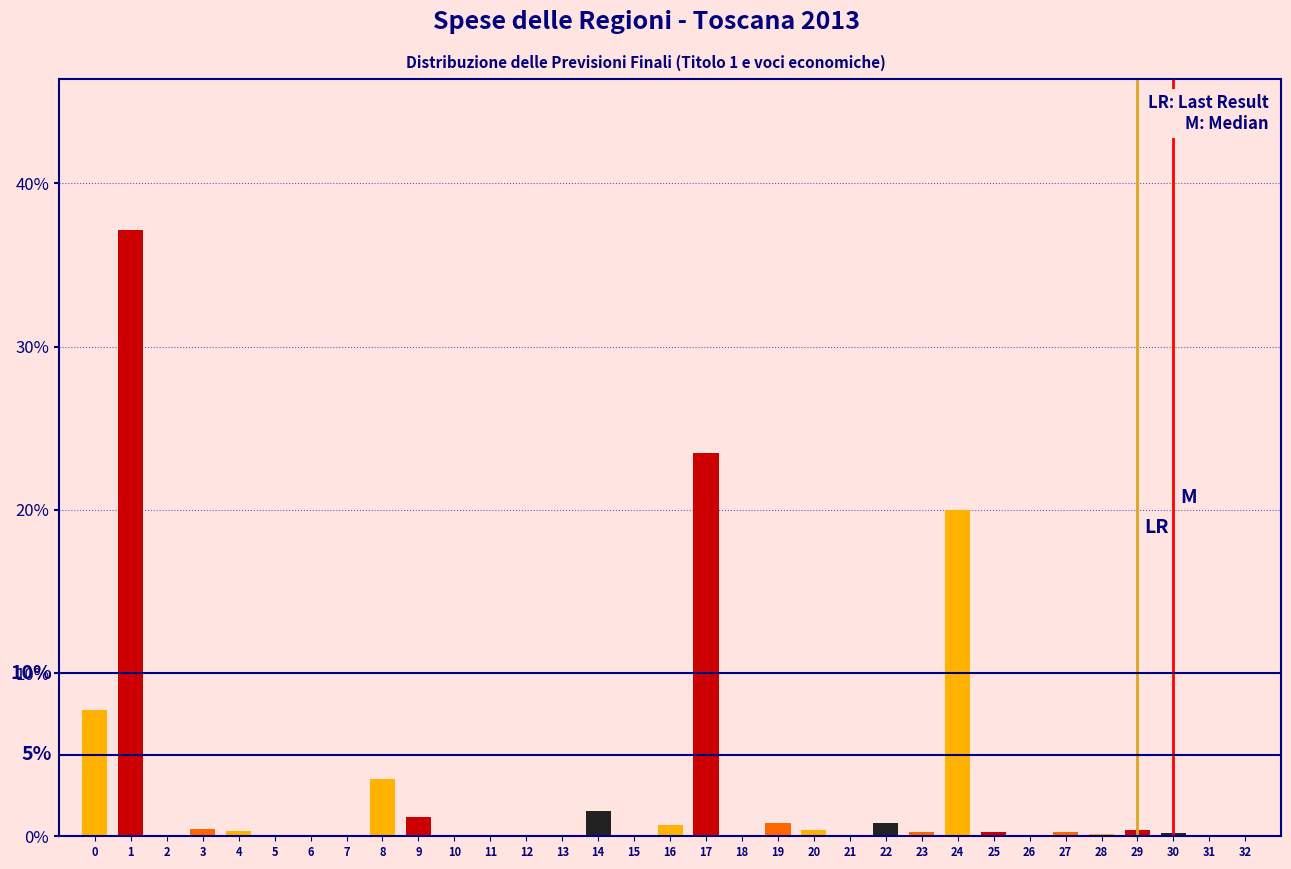

What is the greatest value displayed?

37.1